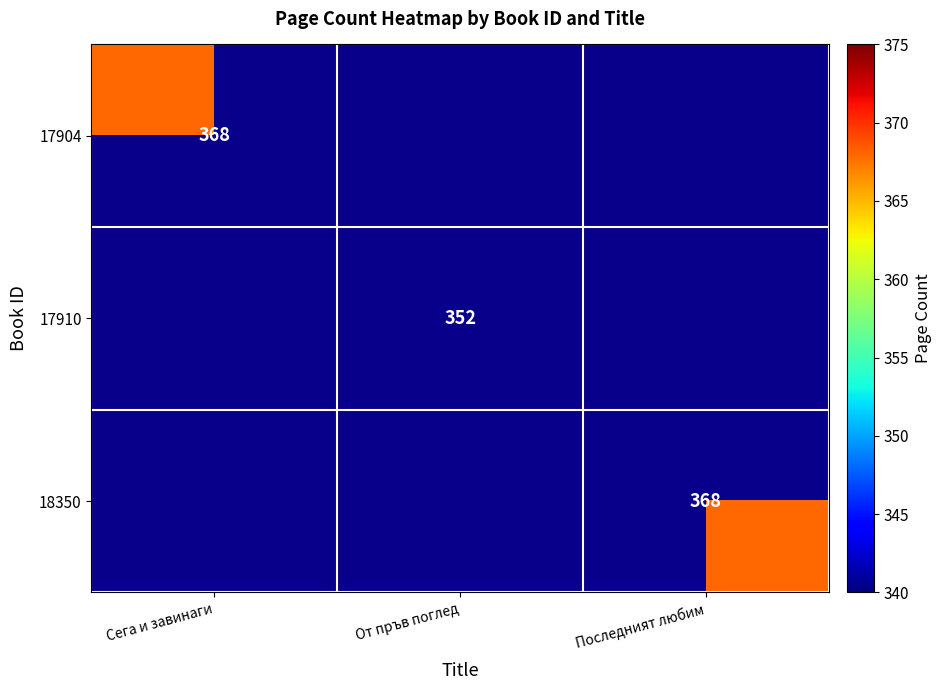

The value of 18350 at Последният любим is 657.2. True or false?

False